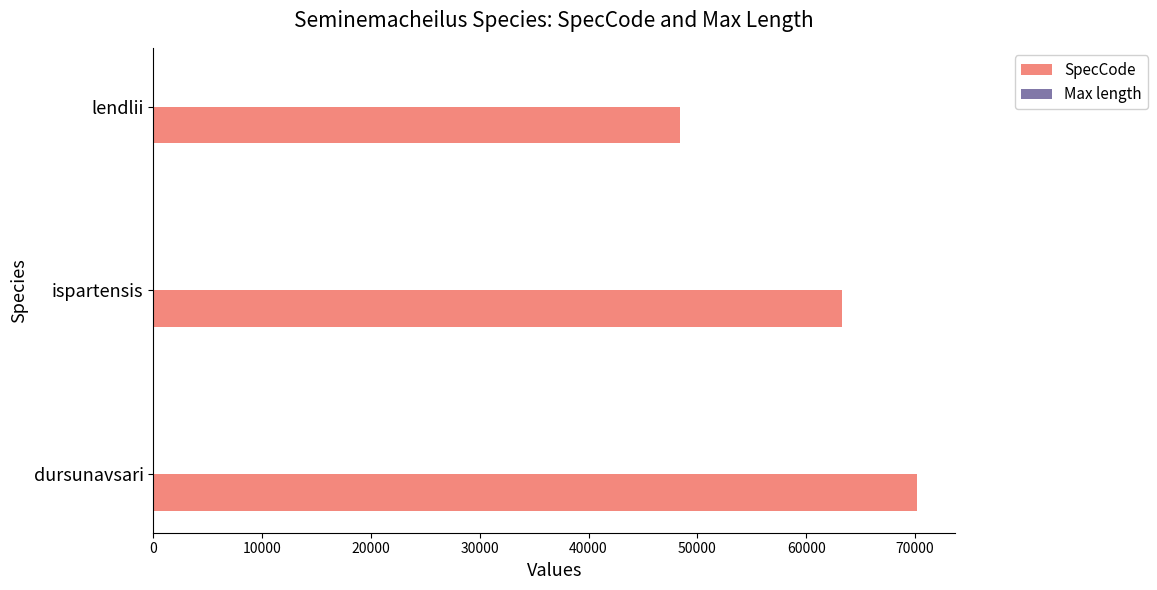

Which category has the highest value in the SpecCode series?

dursunavsari